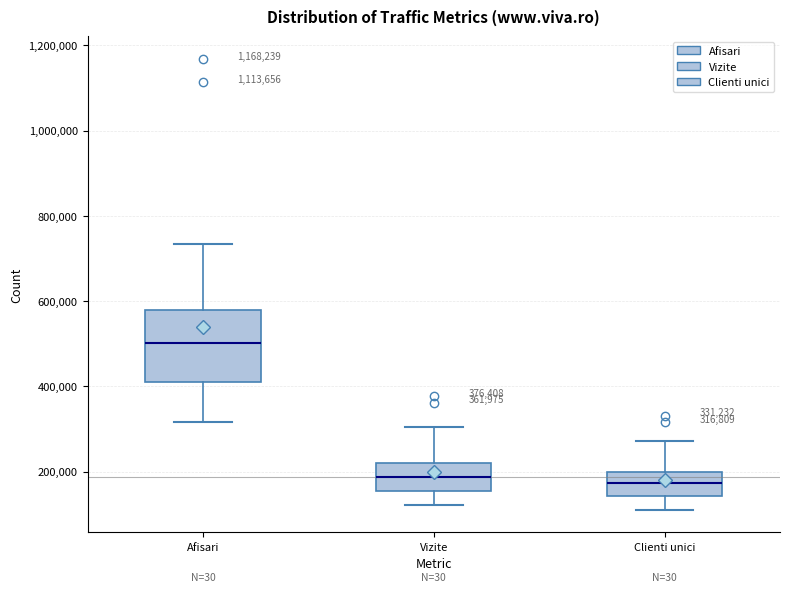

Comparing the boxes themselves (not the whiskers), which one is the tallest?

Afisari